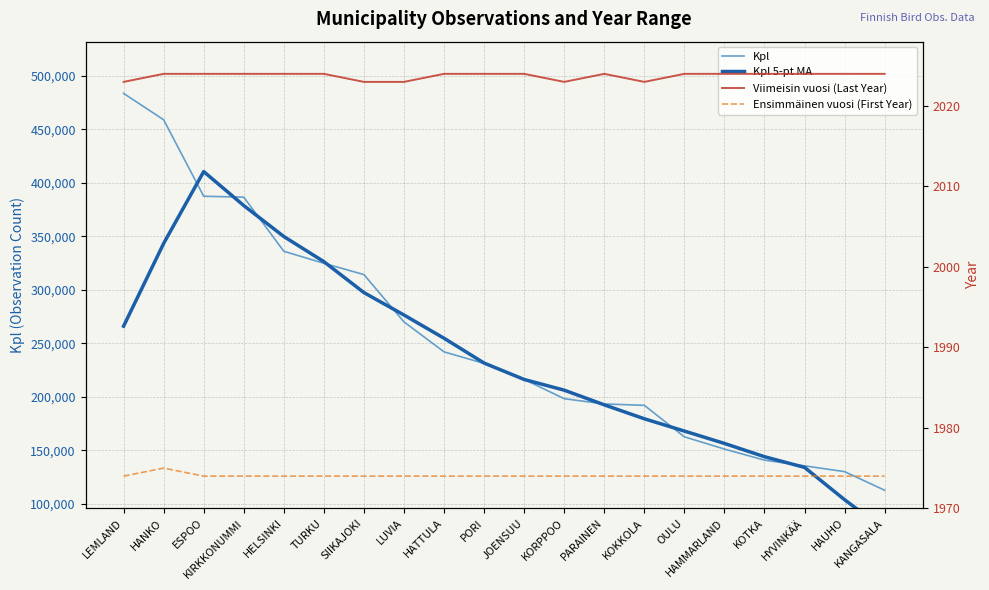

True or false: Kpl 5-pt MA has a value of 181299.3 at HYVINKÄÄ.

False